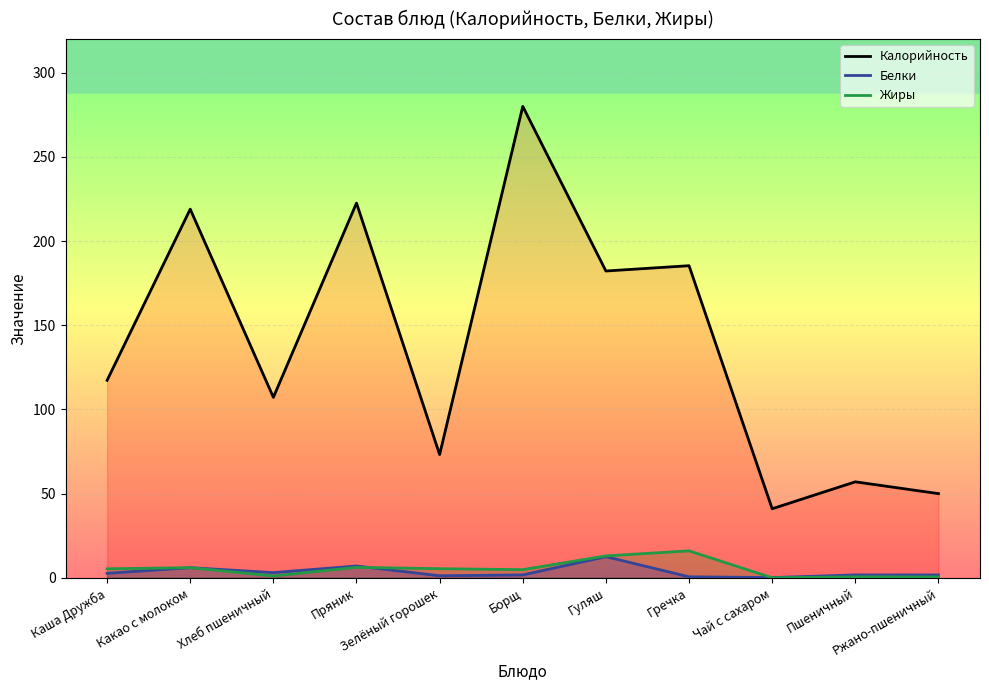

Reading left to right, extract all data points from this chart.

Калорийность: Каша Дружба=117.3	Какао с молоком=219.0	Хлеб пшеничный=107.2	Пряник=222.6	Зелёный горошек=73.2	Борщ=280.1	Гуляш=182.2	Гречка=185.4	Чай с сахаром=41.0	Пшеничный=57.0	Ржано-пшеничный=50.0
Белки: Каша Дружба=2.7	Какао с молоком=6.0	Хлеб пшеничный=3.1	Пряник=7.0	Зелёный горошек=1.2	Борщ=1.7	Гуляш=12.6	Гречка=0.6	Чай с сахаром=0.1	Пшеничный=1.7	Ржано-пшеничный=1.7
Жиры: Каша Дружба=5.3	Какао с молоком=6.0	Хлеб пшеничный=1.1	Пряник=6.2	Зелёный горошек=5.4	Борщ=4.8	Гуляш=13.0	Гречка=16.0	Чай с сахаром=0.0	Пшеничный=0.6	Ржано-пшеничный=0.5